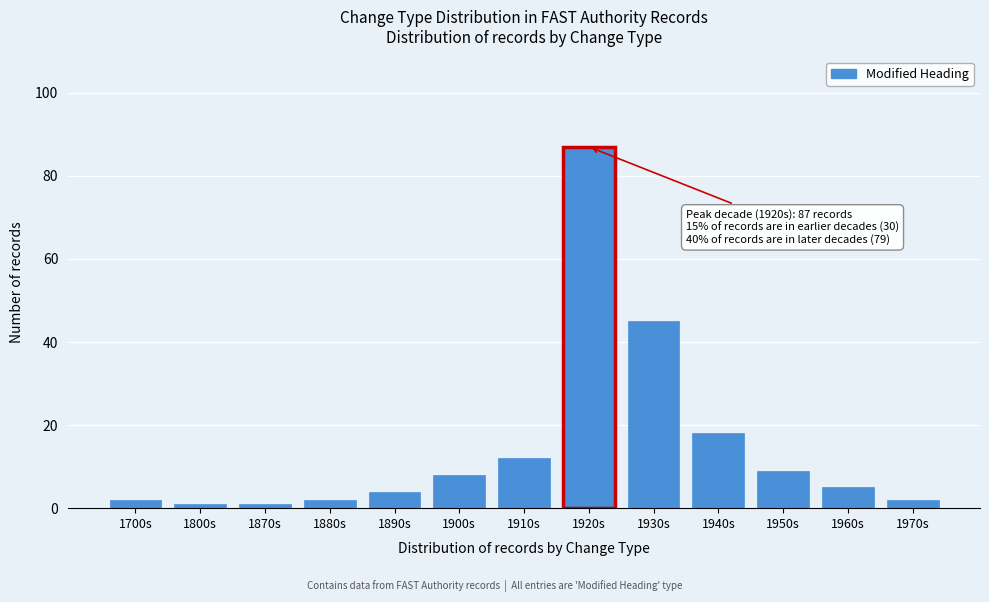

Reading left to right, list all the values displayed in this chart.

2	1	1	2	4	8	12	87	45	18	9	5	2